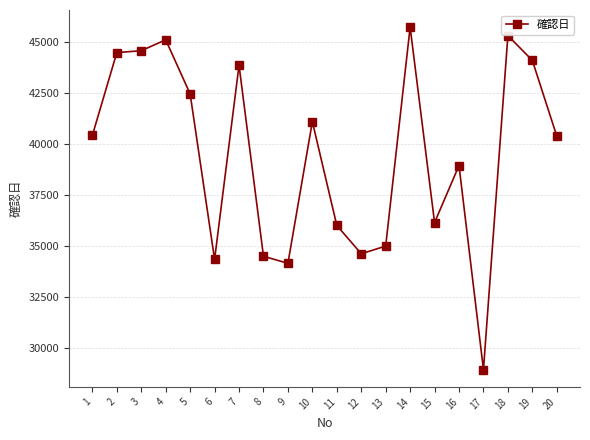

What value does the data have at 13, to the nearest 100?

35000